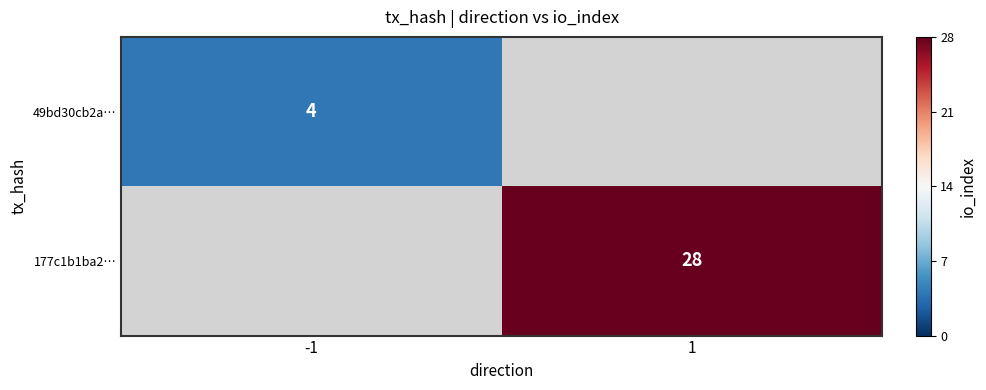

Is it true that 49bd30cb2a… equals 4 at -1?

True